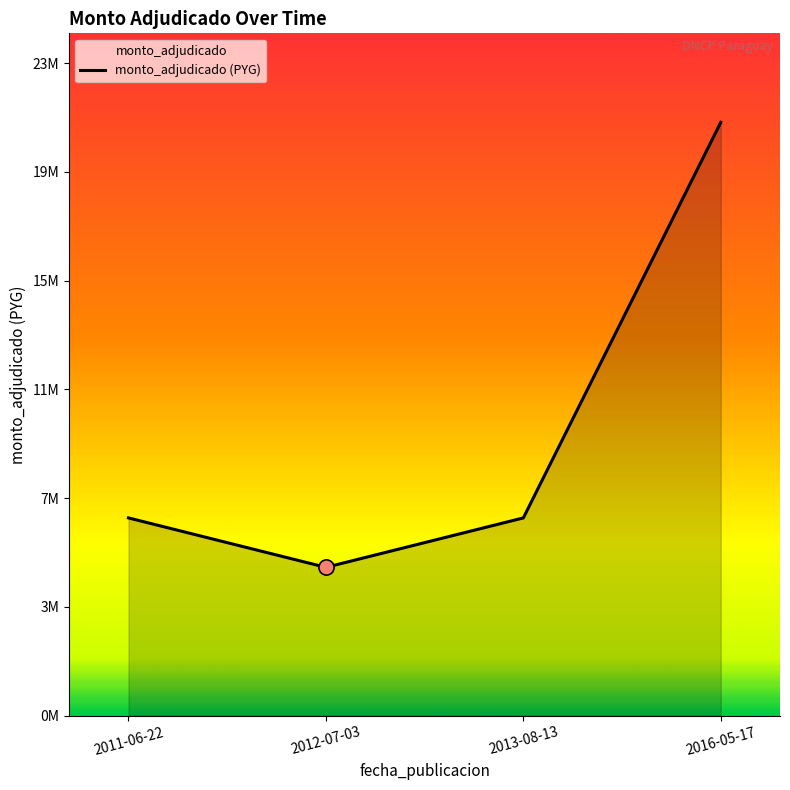

Which has a higher value, 2011-06-22 or 2012-07-03?

2011-06-22